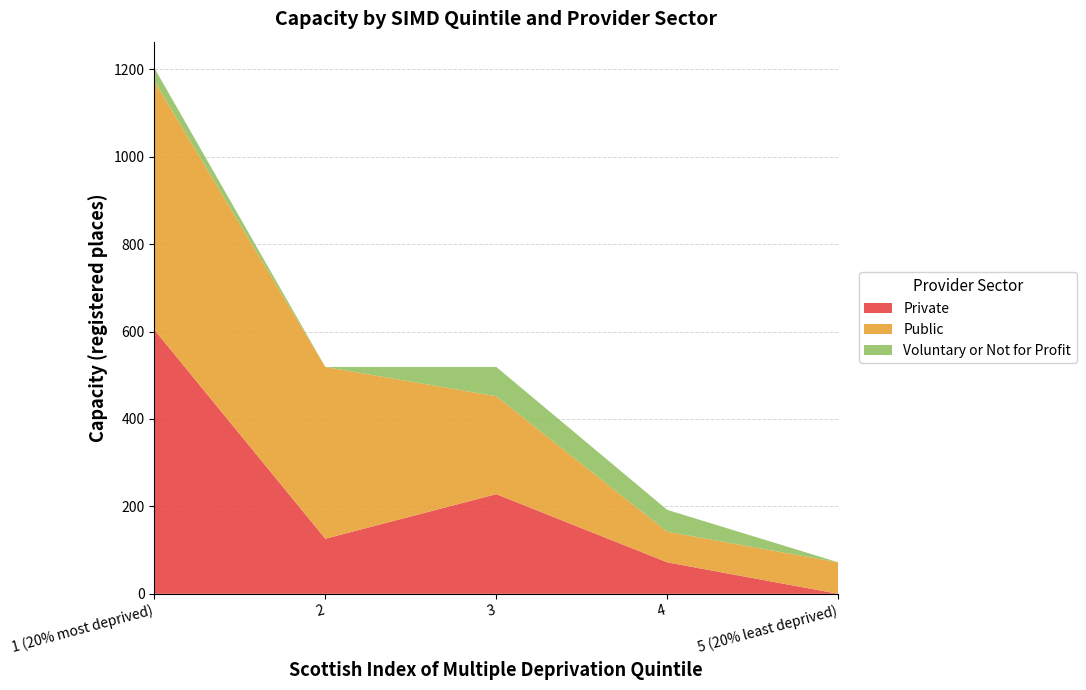

Reading right to left, what are all the values shown in this chart?

Private: 5 (20% least deprived)=0	4=72	3=228	2=126	1 (20% most deprived)=604
Public: 5 (20% least deprived)=72	4=70	3=224	2=393	1 (20% most deprived)=569
Voluntary or Not for Profit: 5 (20% least deprived)=0	4=50	3=67	2=0	1 (20% most deprived)=30